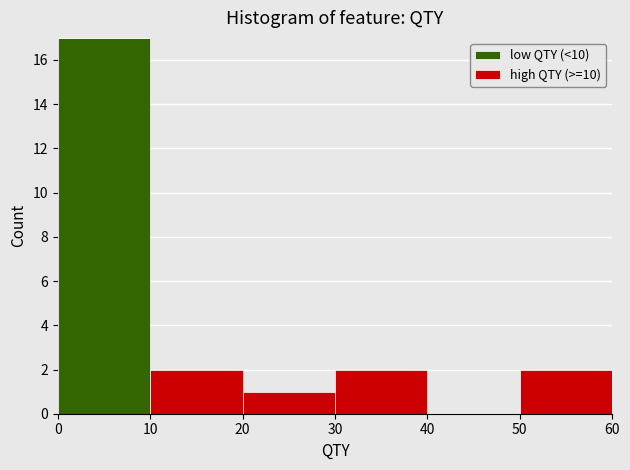

What is the total height of the stacked bar covering 20 to 30 on the x-axis? The values are not printed on the chart, so give them approximately, as read against the axis.

1